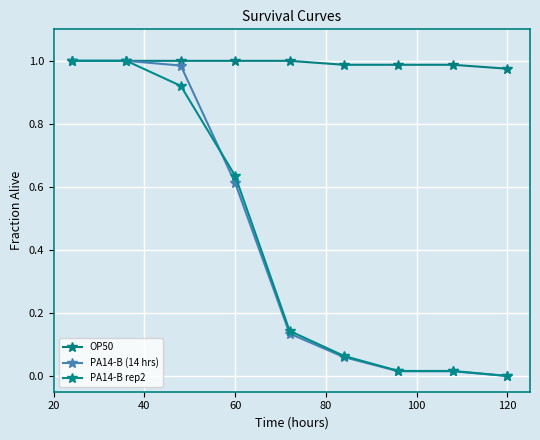

How many lines are shown in the chart?

3